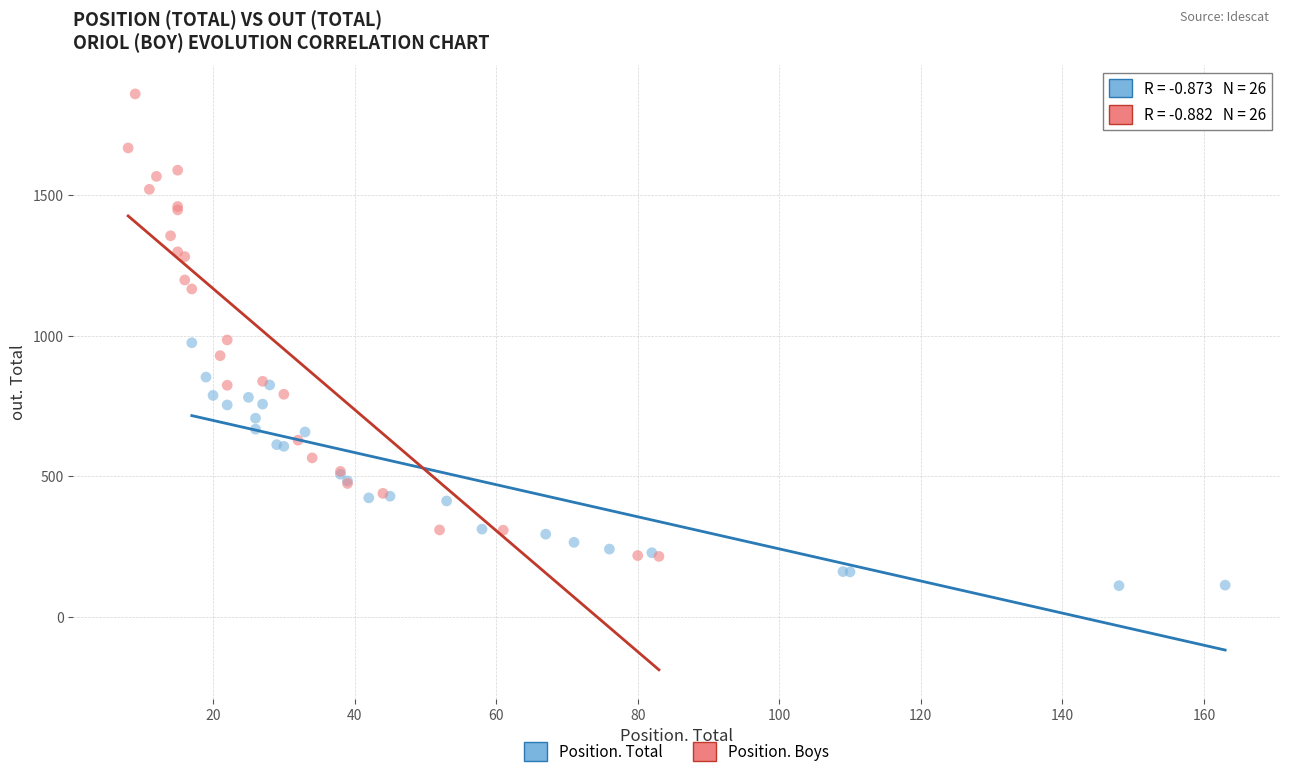

Which series has the largest Y range (max minus min)?

Position. Boys